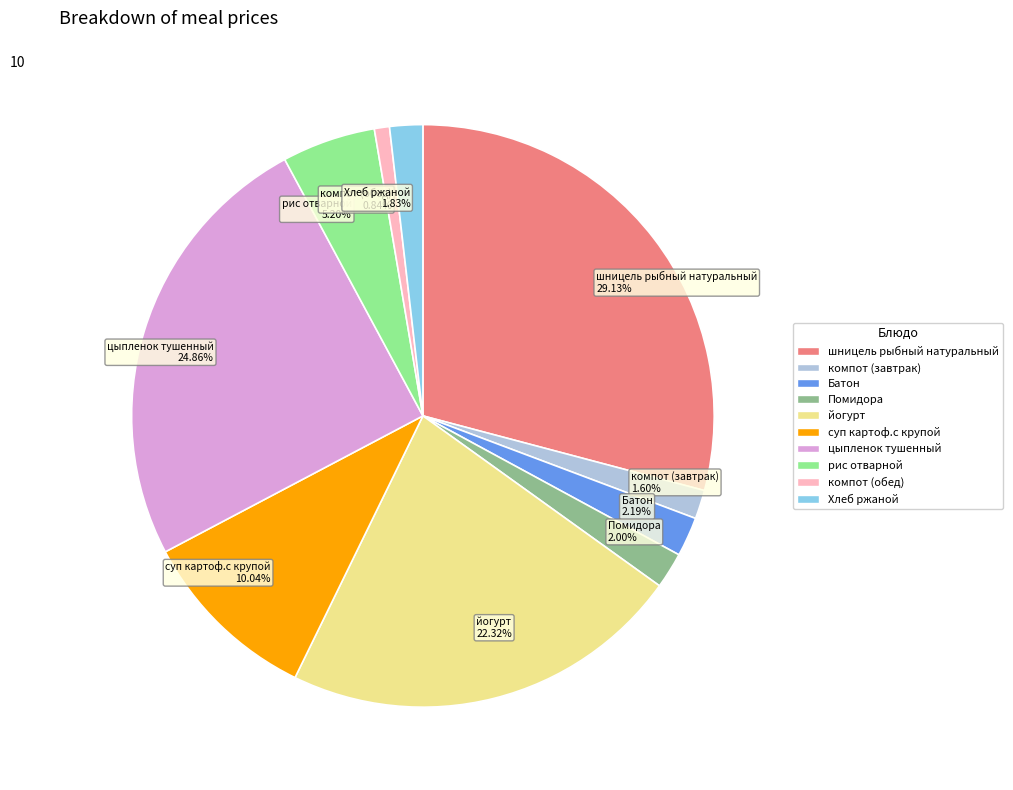

How many slices are in this pie chart?

10